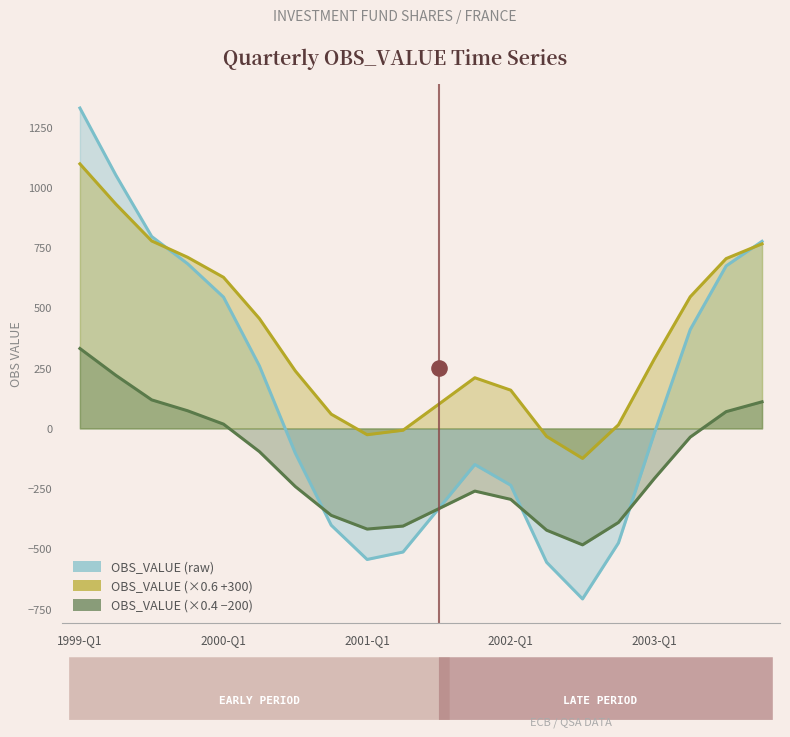

At how many categories does at least one series exceed 479?

8